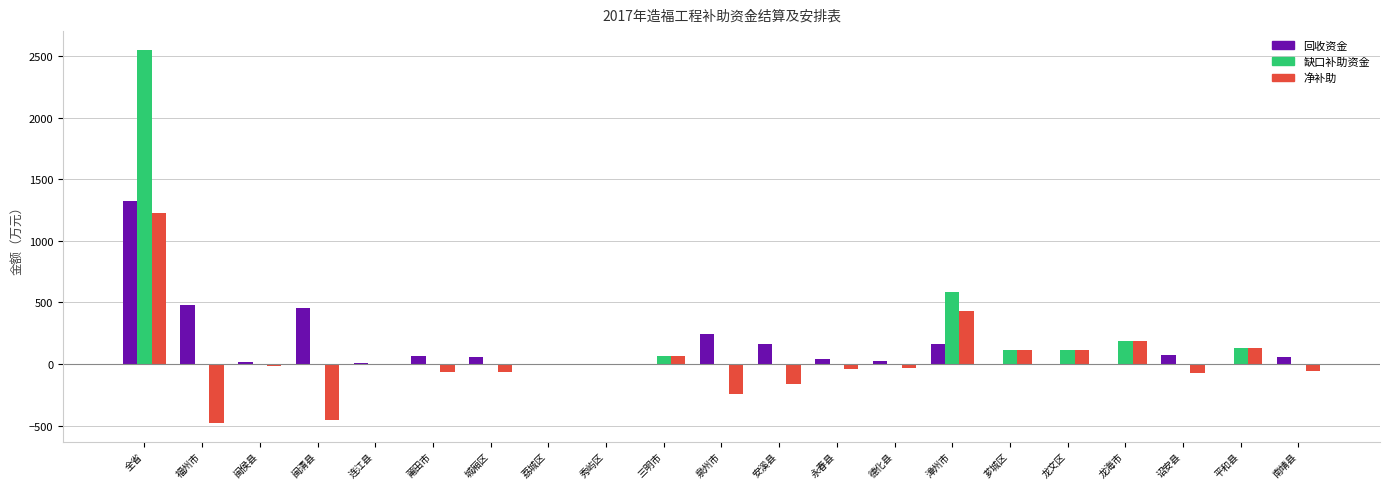

What is the highest value of the 净补助 series?

1227.8